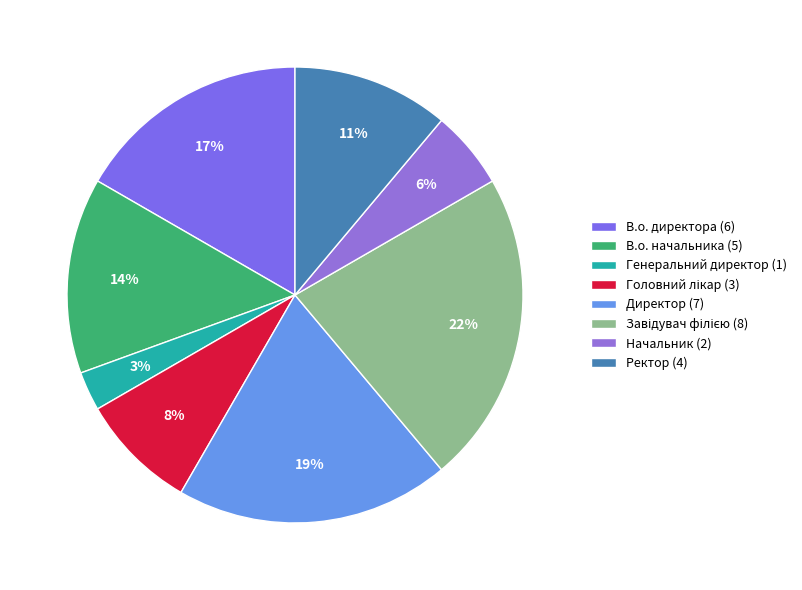

What percentage is the Завідувач філією slice, to the nearest percent?

22%